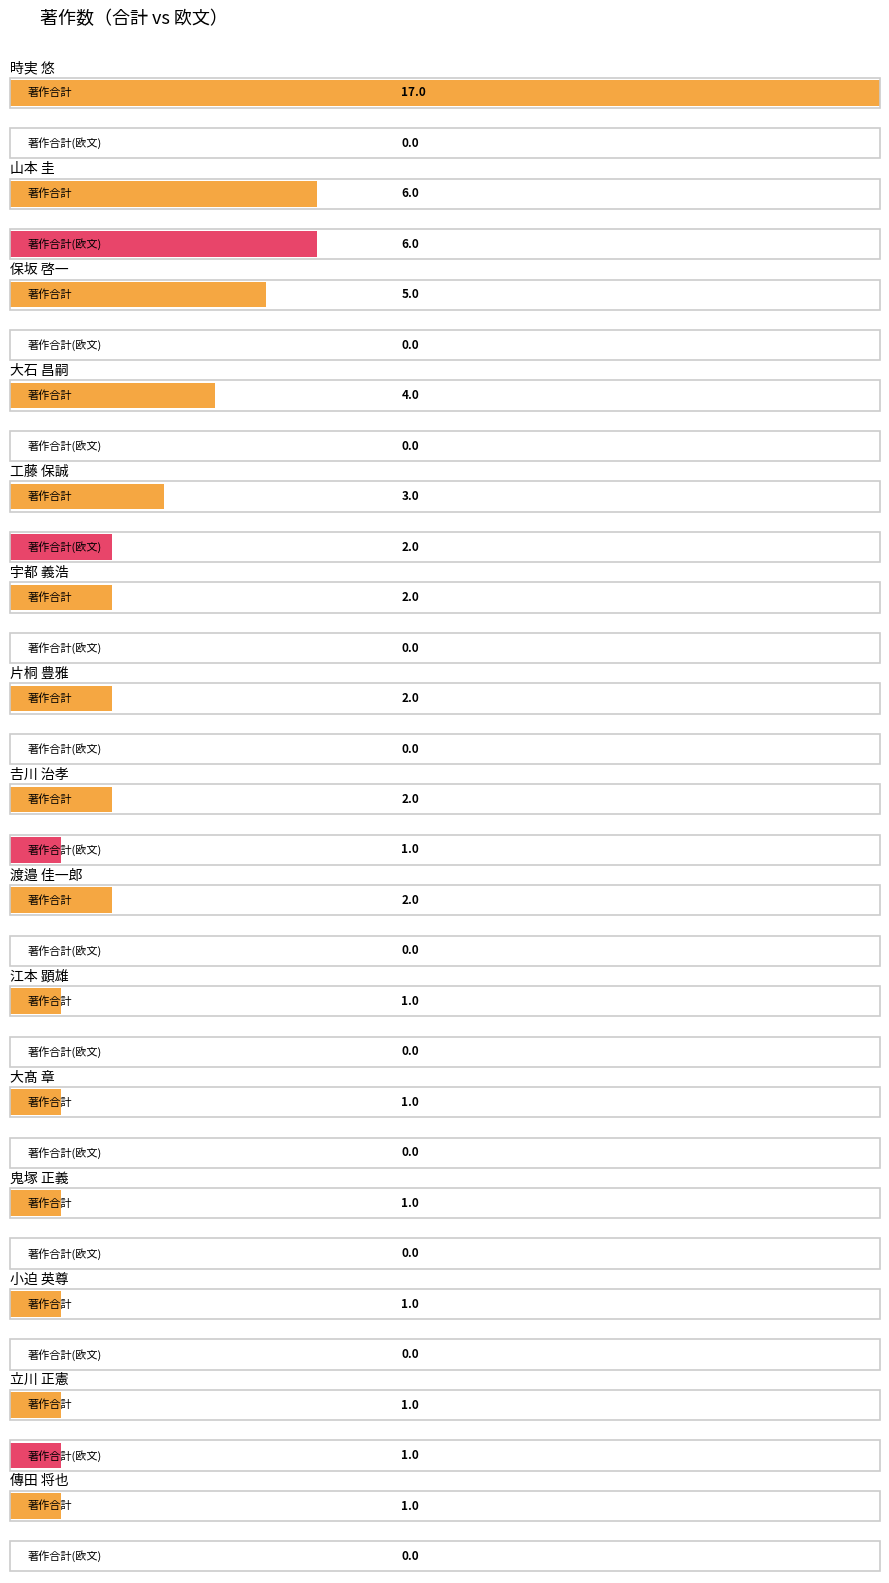

Reading left to right, extract all data points from this chart.

著作合計: 安倍 正博=0	安藤 英紀=0	石田 竜弘=0	伊田 百美香=0	稲垣 舞=0	宇都 義浩=2	江本 顕雄=1	大石 昌嗣=4	大園 瑞音=0	大髙 章=1	鬼塚 正義=1	片桐 豊雅=2	加藤 遼=0	工藤 保誠=3	小暮 健太朗=0	小迫 英尊=1	佐野 茂樹=0	篠原 康雄=0	関根 一光=0	髙田 春風=0	立川 正憲=1	常松 貴明=0	傳田 将也=1	時実 悠=17	冨永 辰也=0	中尾 允泰=0	浜田 賢一=0	原田 武志=0	日浅 雅博=1	保坂 啓一=5	松下 洋輔=0	三宅 雅人=0	森賀 俊広=0	八木下 史敏=1	矢野 隆章=0	山本 圭=6	𠮷川 治孝=2	米倉 和秀=0	渡邉 佳一郎=2
著作合計(欧文): 安倍 正博=0	安藤 英紀=0	石田 竜弘=0	伊田 百美香=0	稲垣 舞=0	宇都 義浩=0	江本 顕雄=0	大石 昌嗣=0	大園 瑞音=0	大髙 章=0	鬼塚 正義=0	片桐 豊雅=0	加藤 遼=0	工藤 保誠=2	小暮 健太朗=0	小迫 英尊=0	佐野 茂樹=0	篠原 康雄=0	関根 一光=0	髙田 春風=0	立川 正憲=1	常松 貴明=0	傳田 将也=0	時実 悠=0	冨永 辰也=0	中尾 允泰=0	浜田 賢一=0	原田 武志=0	日浅 雅博=0	保坂 啓一=0	松下 洋輔=0	三宅 雅人=0	森賀 俊広=0	八木下 史敏=0	矢野 隆章=0	山本 圭=6	𠮷川 治孝=1	米倉 和秀=0	渡邉 佳一郎=0